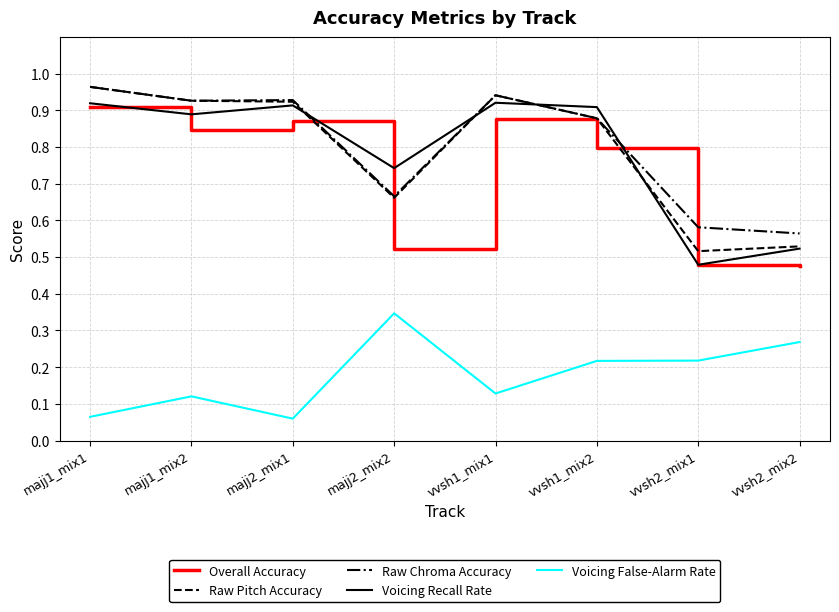

What position from the left is majj2_mix2?

4